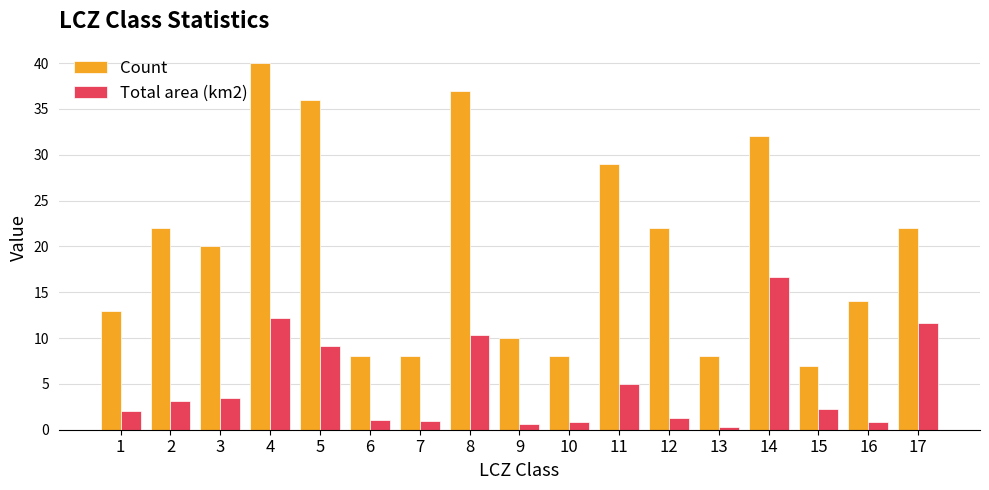

What is the difference between the highest and lowest values at 4?

27.8